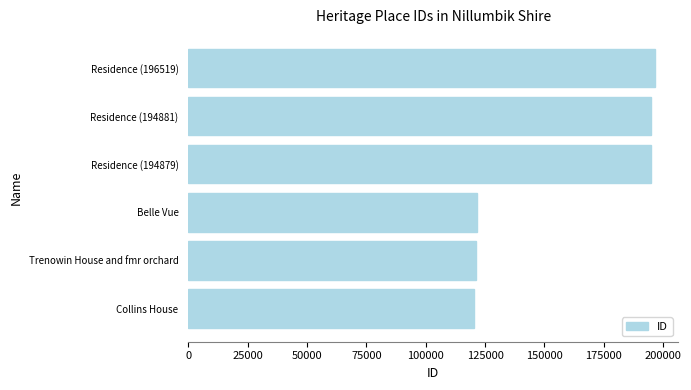

True or false: the data shows 121694 at Belle Vue.

True